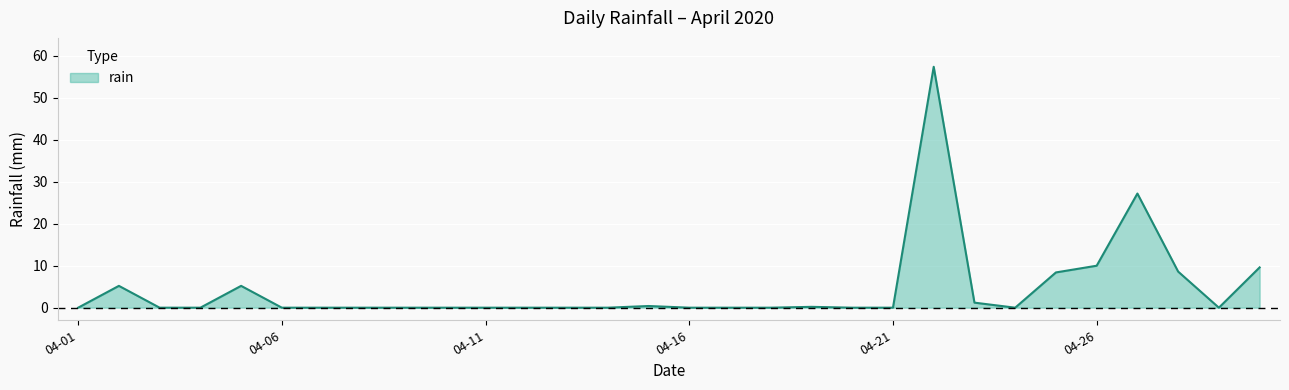

What is the maximum value shown in the chart?

57.4